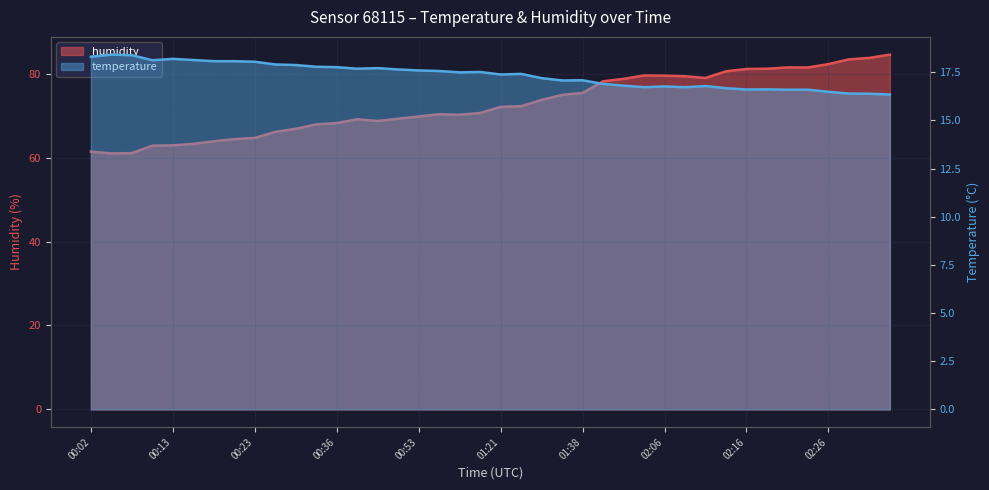

Reading left to right, transcribe all the data shown in this chart.

temperature: 00:02=18.3	00:04=18.4	00:08=18.4	00:10=18.1	00:13=18.2	00:15=18.1	00:18=18.1	00:20=18.1	00:23=18.0	00:28=17.9	00:31=17.9	00:33=17.8	00:36=17.8	00:38=17.7	00:44=17.7	00:50=17.6	00:53=17.6	01:02=17.6	01:07=17.5	01:10=17.5	01:21=17.4	01:30=17.4	01:32=17.2	01:35=17.1	01:38=17.1	01:58=16.9	02:01=16.8	02:03=16.7	02:06=16.8	02:08=16.7	02:11=16.8	02:13=16.7	02:16=16.6	02:18=16.6	02:21=16.6	02:24=16.6	02:26=16.5	02:28=16.4	02:31=16.4	02:33=16.3
humidity: 00:02=61.4	00:04=61.0	00:08=61.1	00:10=62.8	00:13=62.9	00:15=63.3	00:18=63.9	00:20=64.4	00:23=64.7	00:28=66.1	00:31=66.9	00:33=67.9	00:36=68.2	00:38=69.1	00:44=68.7	00:50=69.3	00:53=69.8	01:02=70.3	01:07=70.2	01:10=70.6	01:21=72.1	01:30=72.2	01:32=73.7	01:35=75.0	01:38=75.4	01:58=78.2	02:01=78.8	02:03=79.6	02:06=79.5	02:08=79.4	02:11=79.0	02:13=80.6	02:16=81.1	02:18=81.2	02:21=81.5	02:24=81.5	02:26=82.3	02:28=83.4	02:31=83.8	02:33=84.5